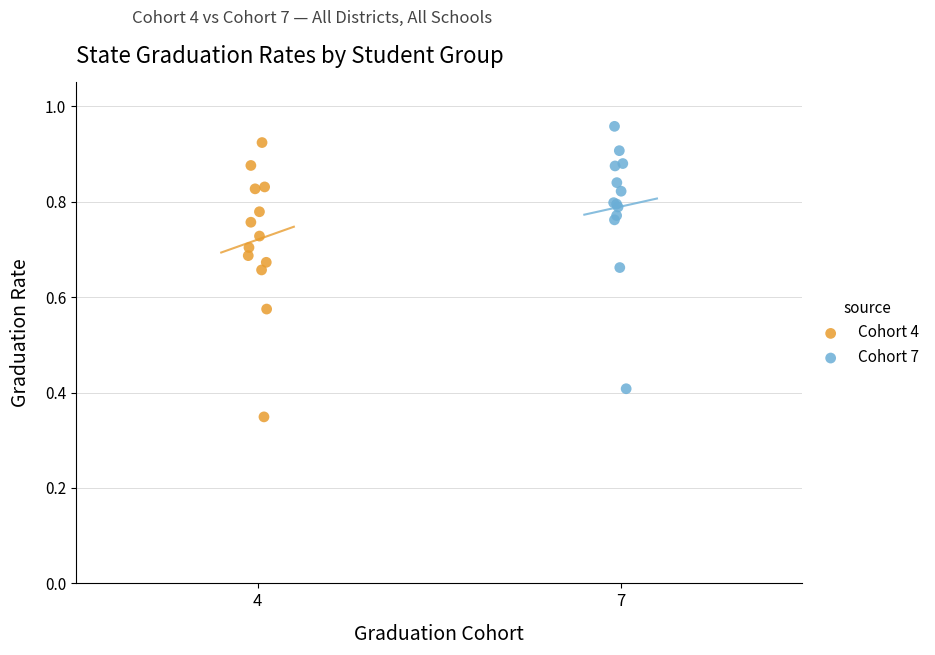

What are all the series names shown in the legend?

Cohort 4, Cohort 7